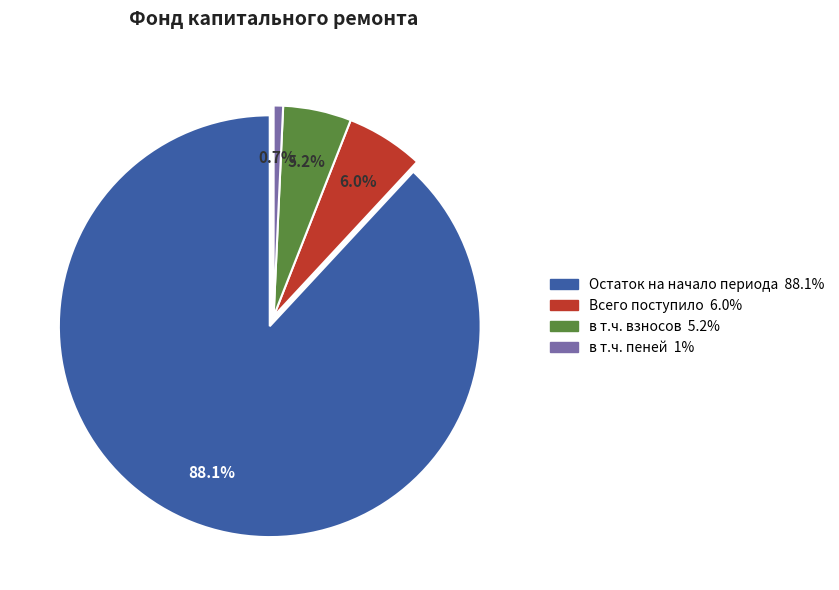

Between в т.ч. взносов and в т.ч. пеней, which is larger?

в т.ч. взносов